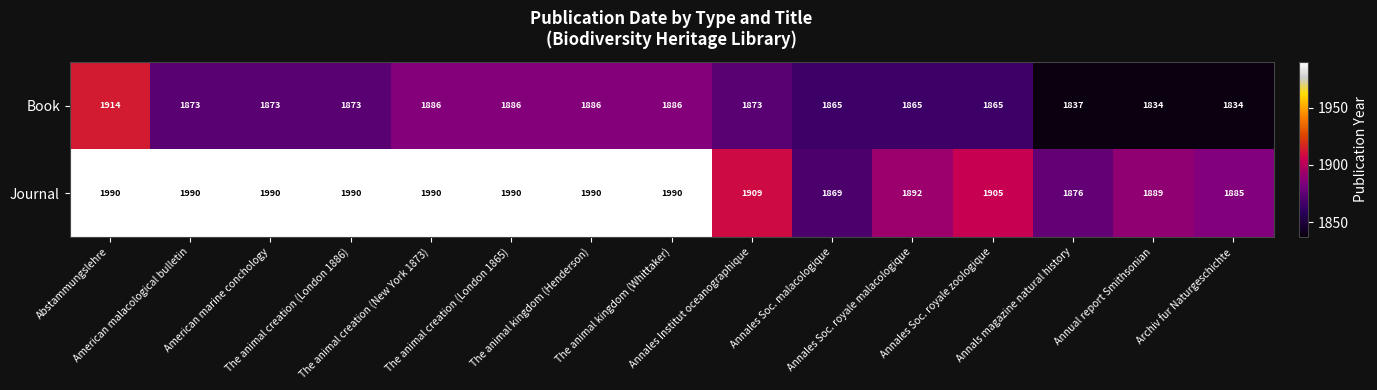

What is the difference between the maximum and minimum values in the Book series?

80